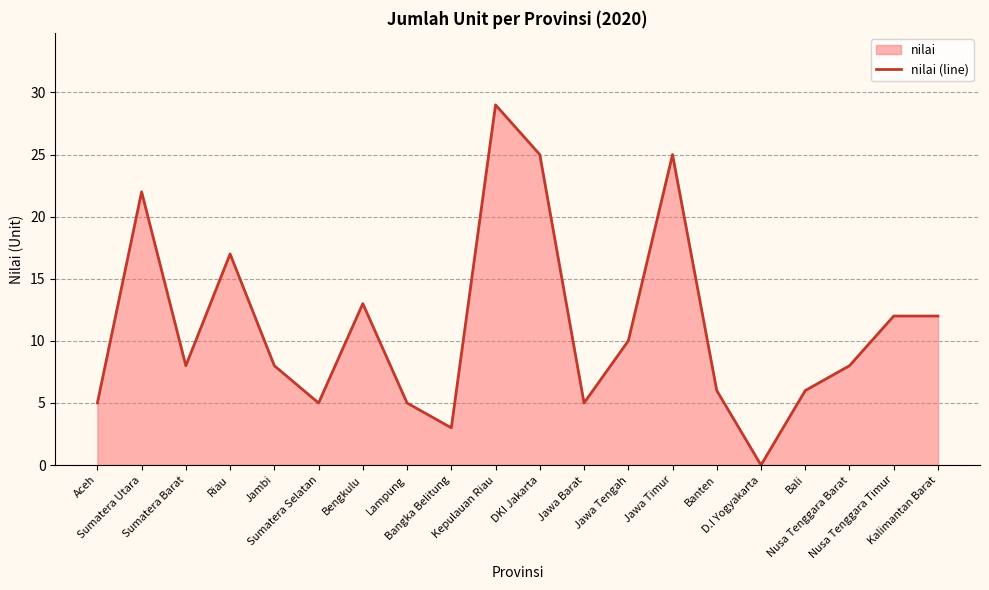

Reading left to right, extract all data points from this chart.

5	22	8	17	8	5	13	5	3	29	25	5	10	25	6	0	6	8	12	12